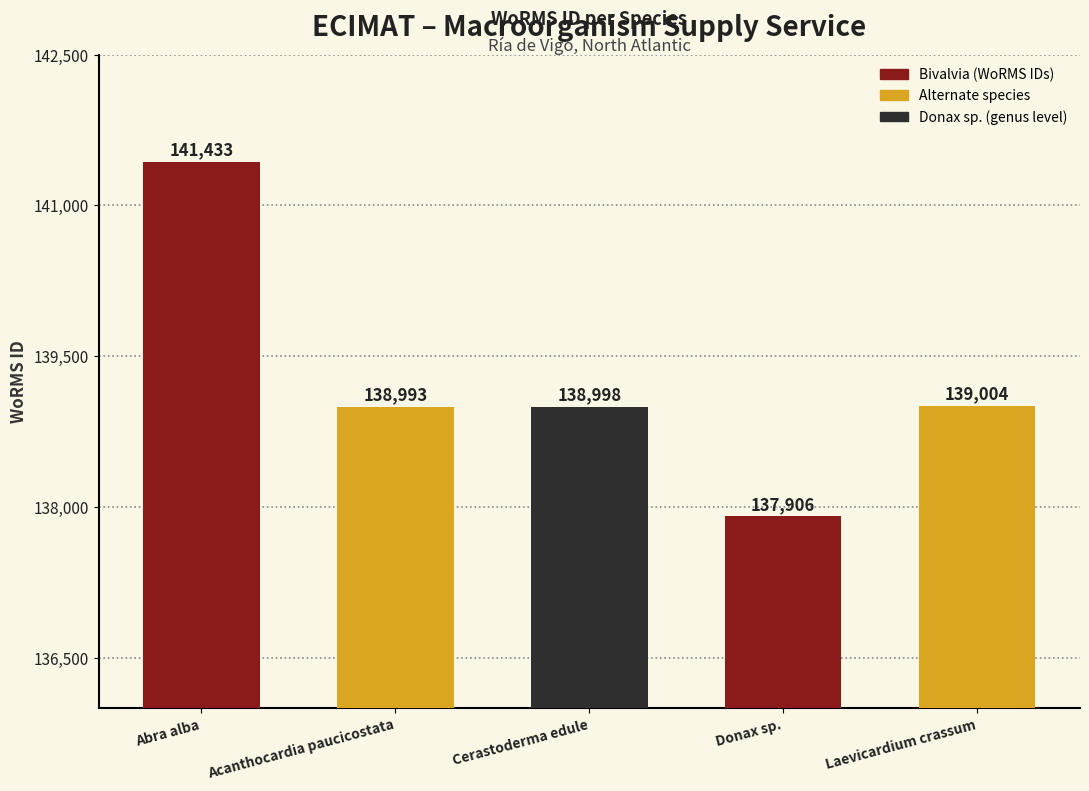

Reading left to right, list all the values displayed in this chart.

Abra alba=141433	Acanthocardia paucicostata=138993	Cerastoderma edule=138998	Donax sp.=137906	Laevicardium crassum=139004